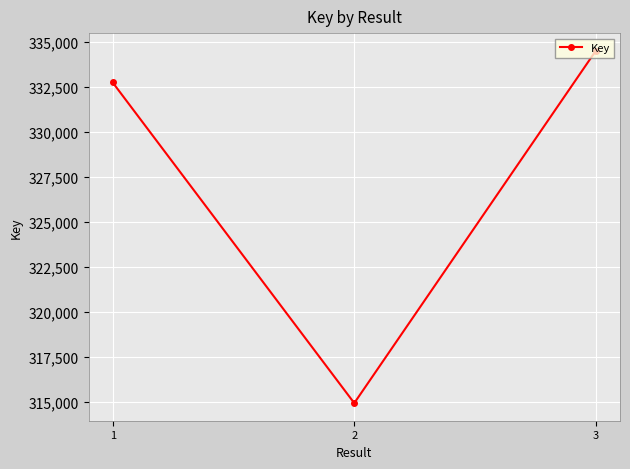

The value at 3 is 127952. True or false?

False